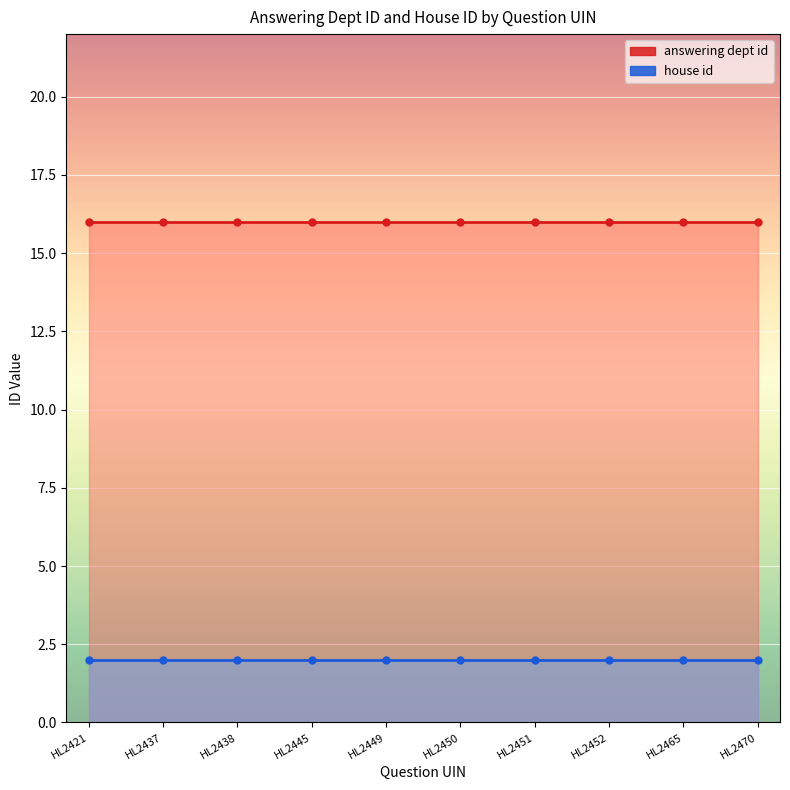

Which label corresponds to the largest value in the chart?

HL2421